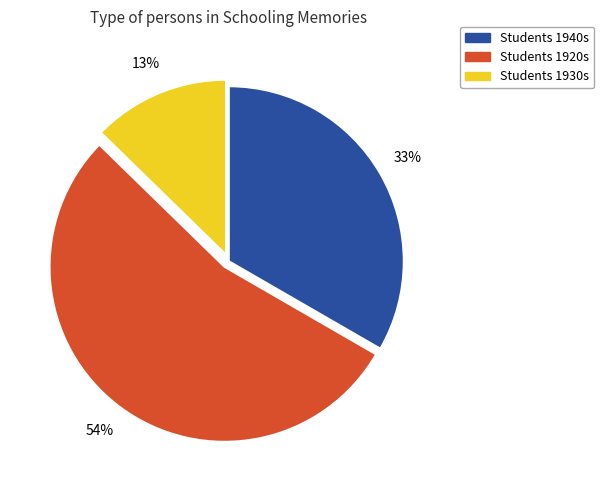

Count the number of slices in the pie.

3